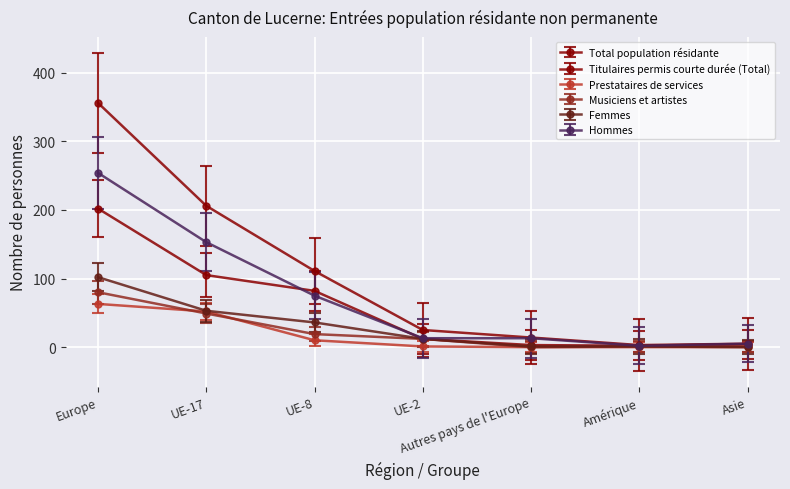

Which series has the widest spread of values?

Total population résidante